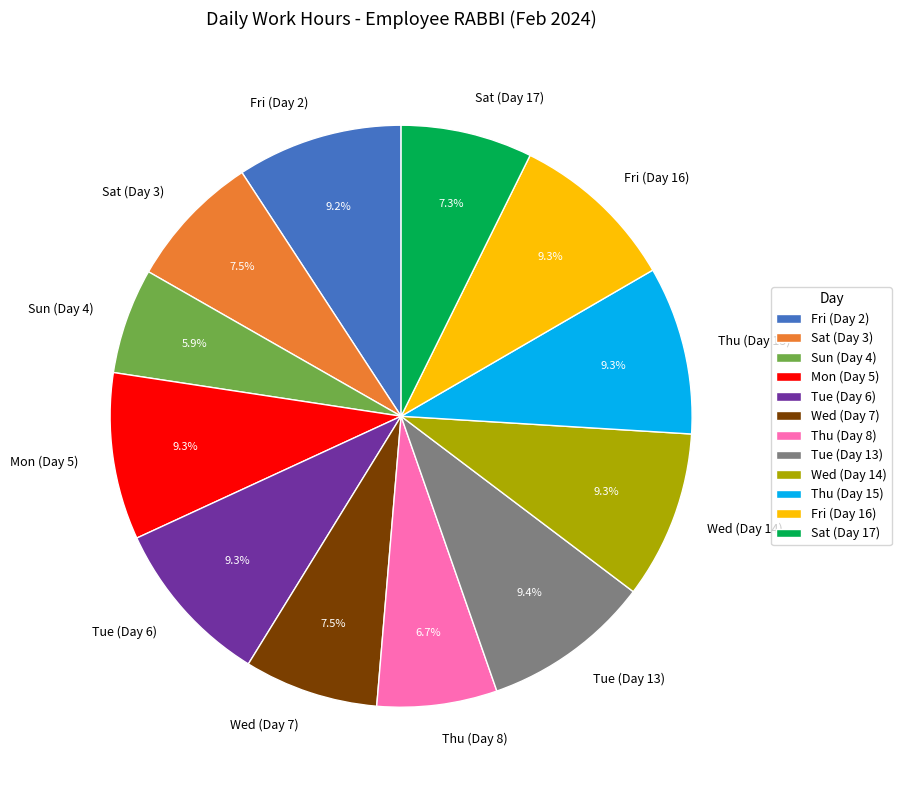

Approximately how many times larger is the value at Mon (Day 5) compared to Sat (Day 17)?

1.3